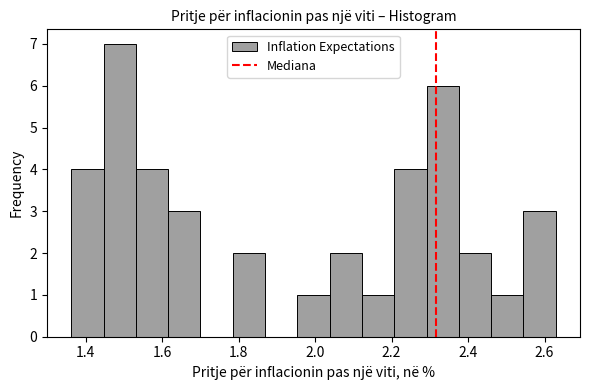

Reading left to right, list every bar in this chart as the range it spans on the x-axis followed by its height. Neither the bar edges nor the heights are printed on the chart, so give them approximately, as read against the axes.

1.36 to 1.44: 4
1.44 to 1.54: 7
1.54 to 1.62: 4
1.62 to 1.70: 3
1.70 to 1.78: 0
1.78 to 1.86: 2
1.86 to 1.96: 0
1.96 to 2.04: 1
2.04 to 2.12: 2
2.12 to 2.20: 1
2.20 to 2.30: 4
2.30 to 2.38: 6
2.38 to 2.46: 2
2.46 to 2.54: 1
2.54 to 2.62: 3